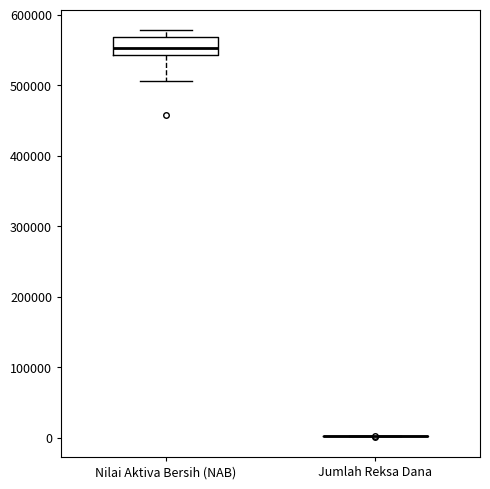

Reading left to right, read every box against the y-axis: the position of its median line, the range the box covers, and the ends of its whiskers. The values are not printed on the chart, so give them approximately, as read against the axis.

Nilai Aktiva Bersih (NAB): median 550000, box 540000 to 570000, whiskers 510000 to 580000
Jumlah Reksa Dana: box collapsed to a line at 0, whiskers 0 to 0